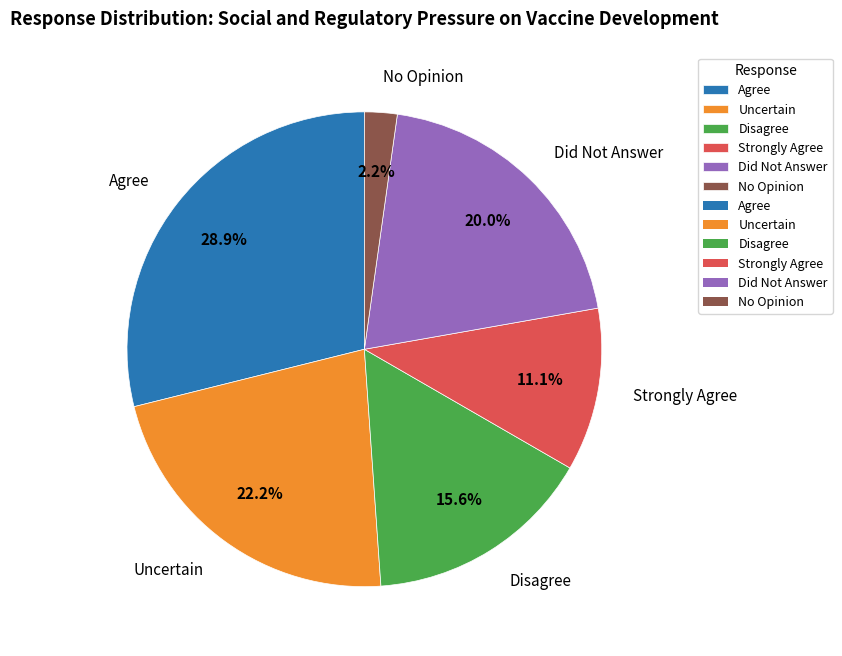

To the nearest percent, what percentage of the pie is Did Not Answer?

20%